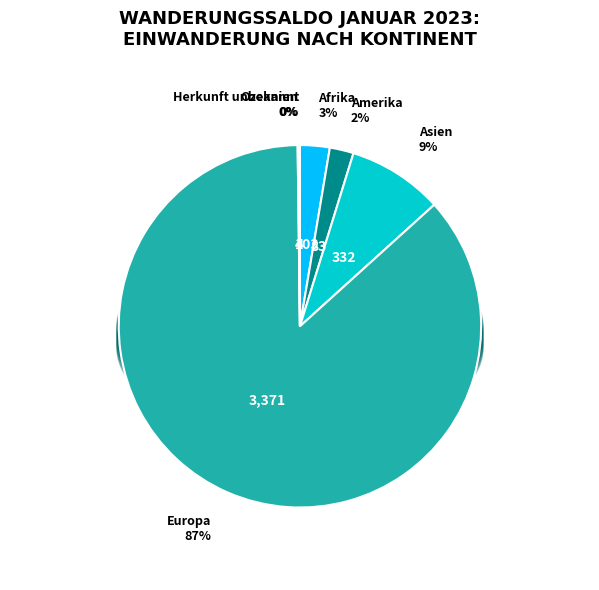

What percentage is the Afrika slice, to the nearest percent?

3%